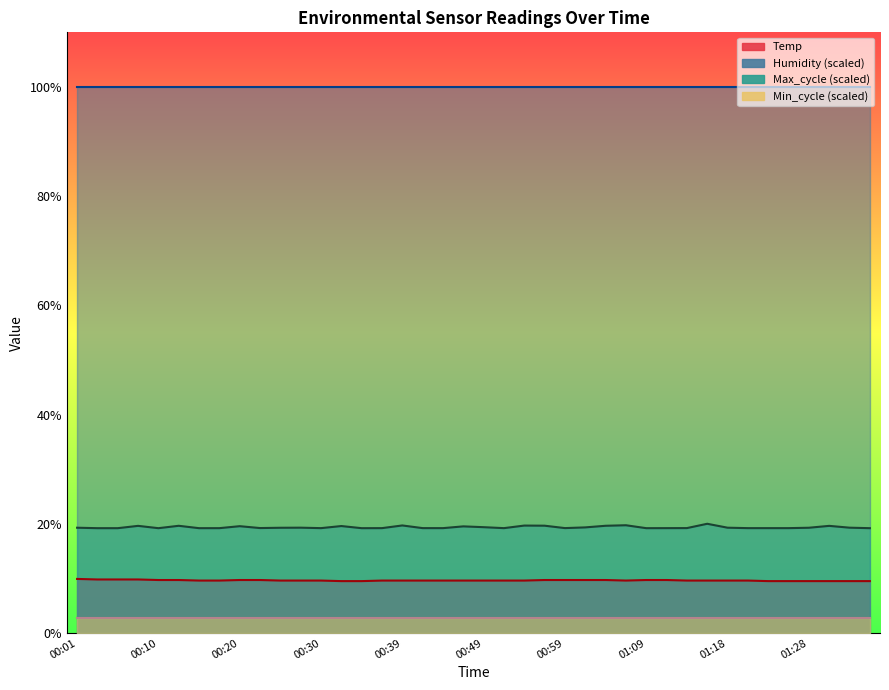

How many lines are shown in the chart?

4